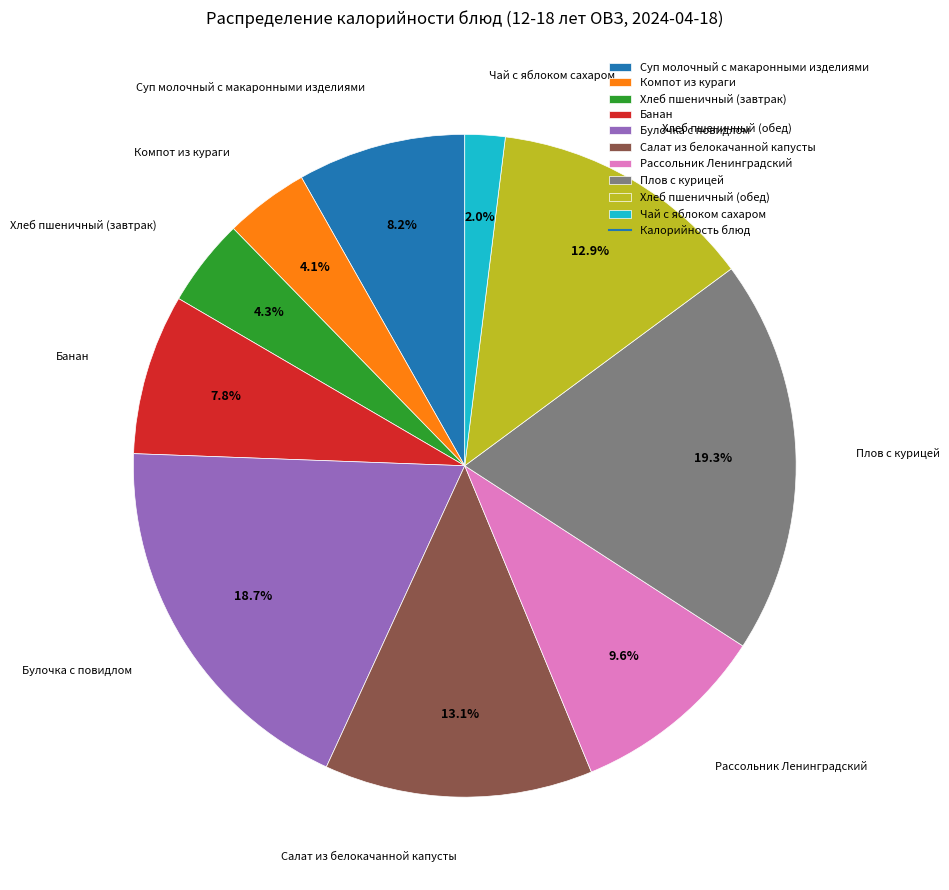

Which slice is the smallest?

Чай с яблоком сахаром